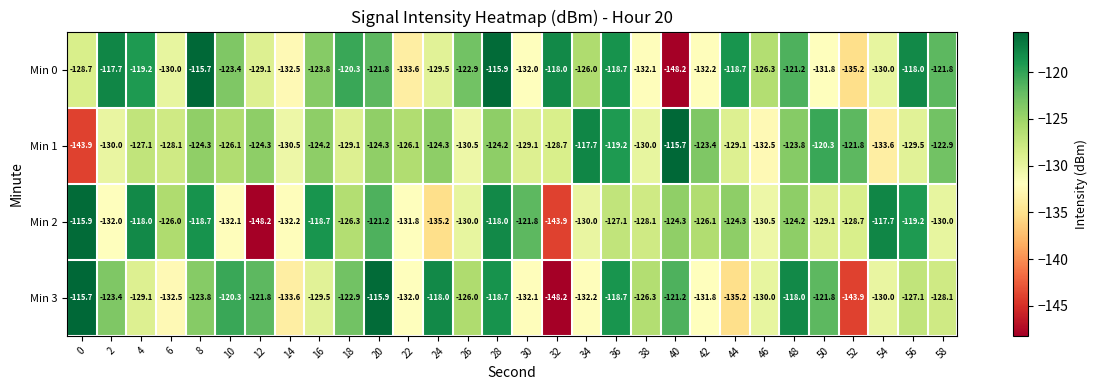

Which series changed the most between 22 and 50?

Min 3